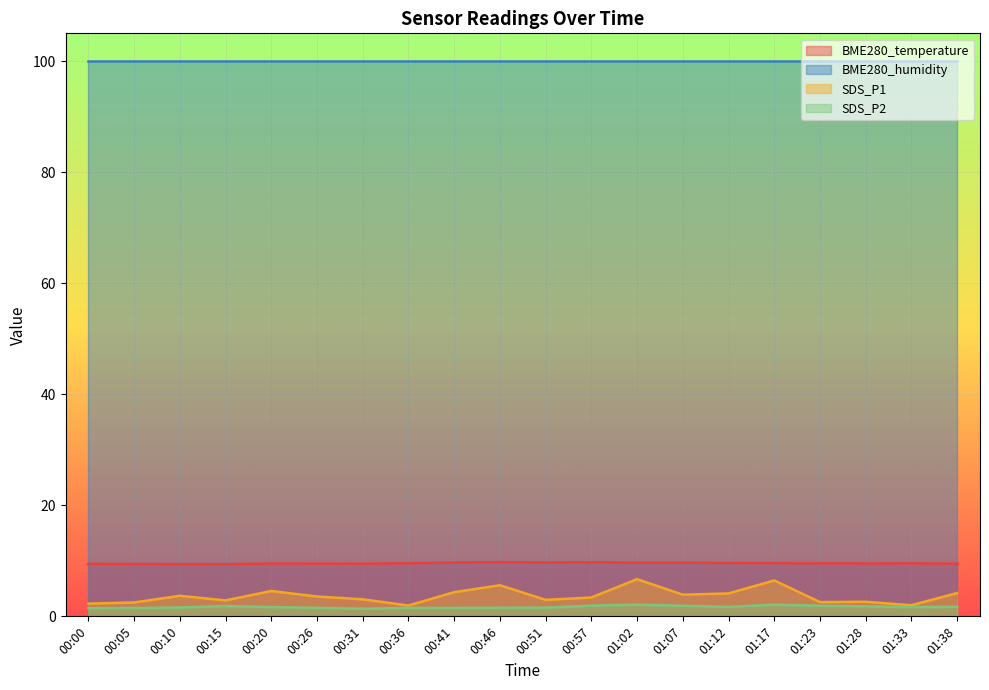

What is the label of the 11th point from the left?

00:51